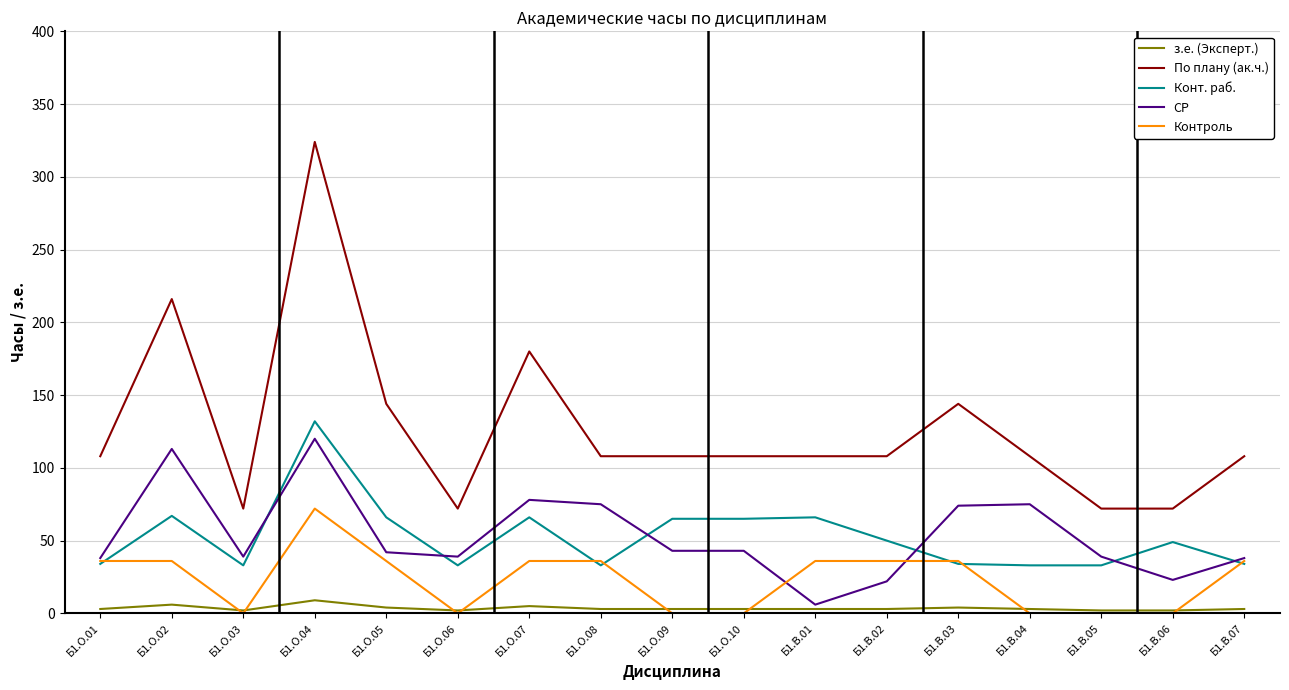

What is the greatest value displayed?

324